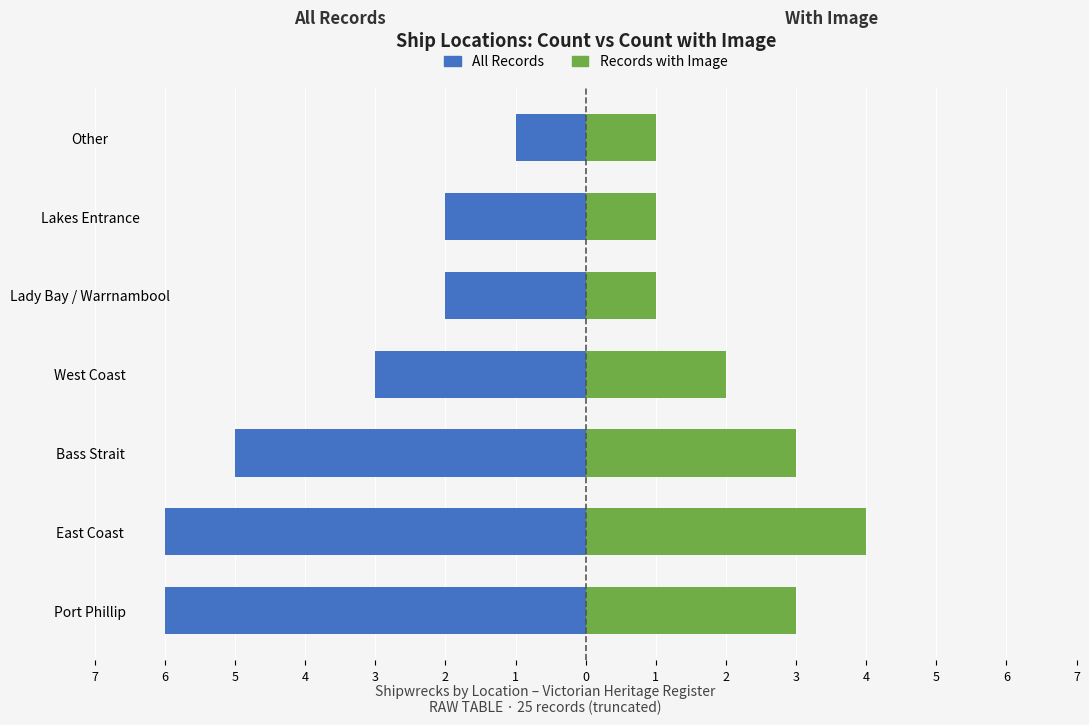

The Records with Image series shows 1 at Lakes Entrance. True or false?

True